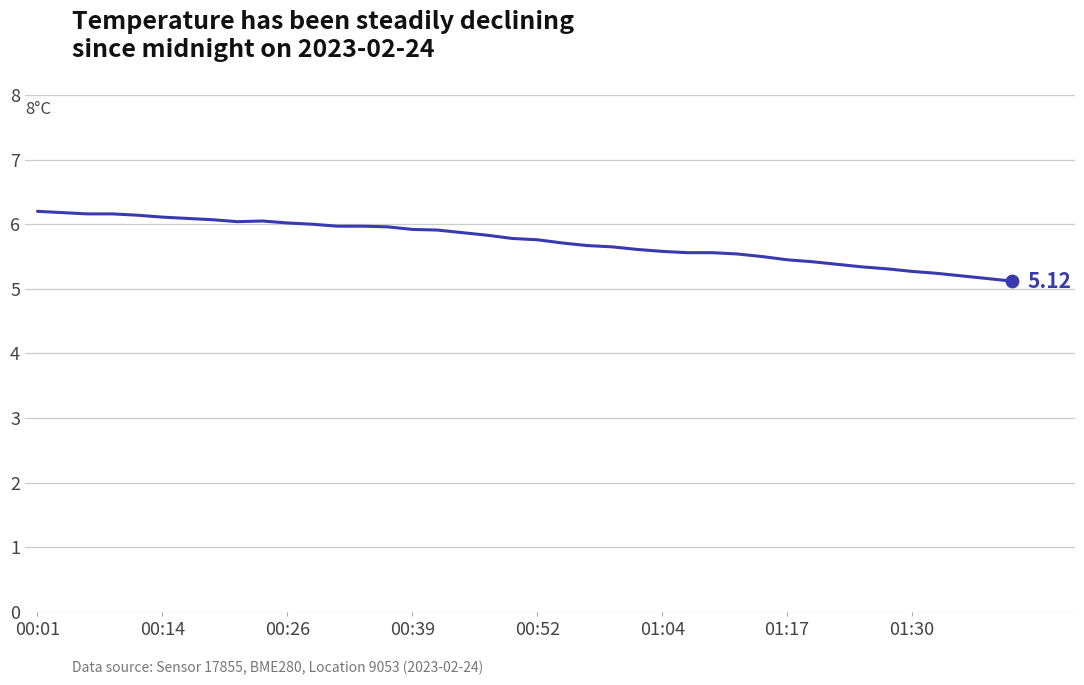

Does the chart have visible grid lines?

Yes